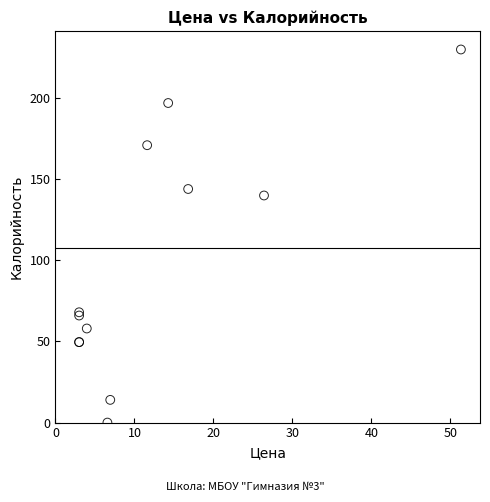

What Y value in the scatter plot is closest to 115?

140.0